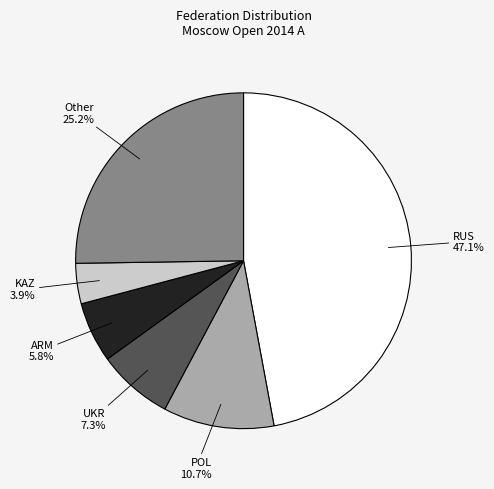

Does any single category account for the majority?

No